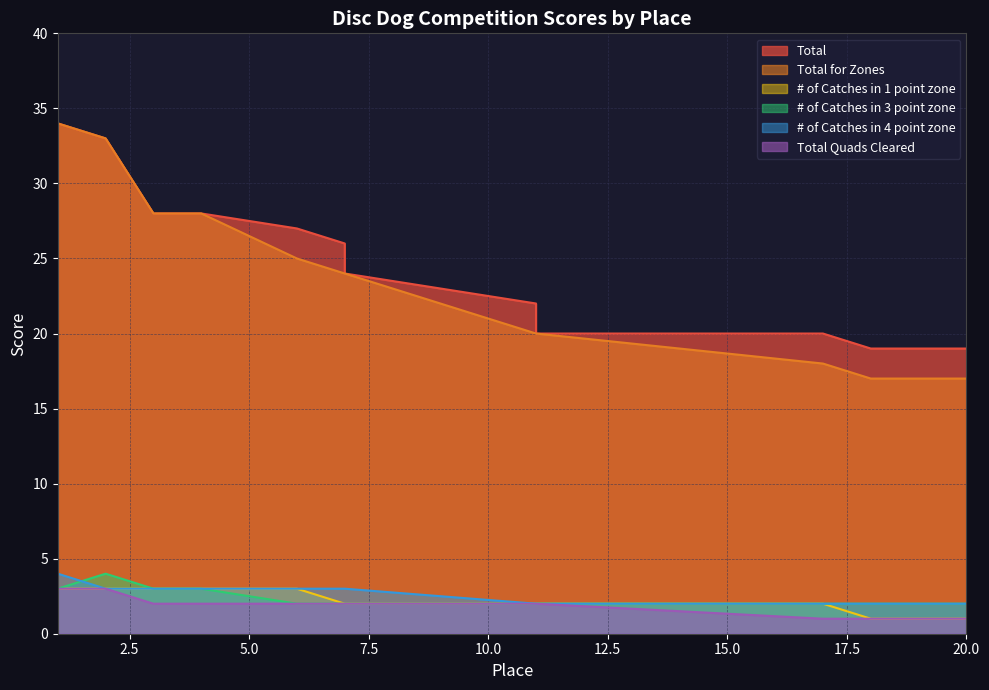

Which label corresponds to the largest value in the chart?

1